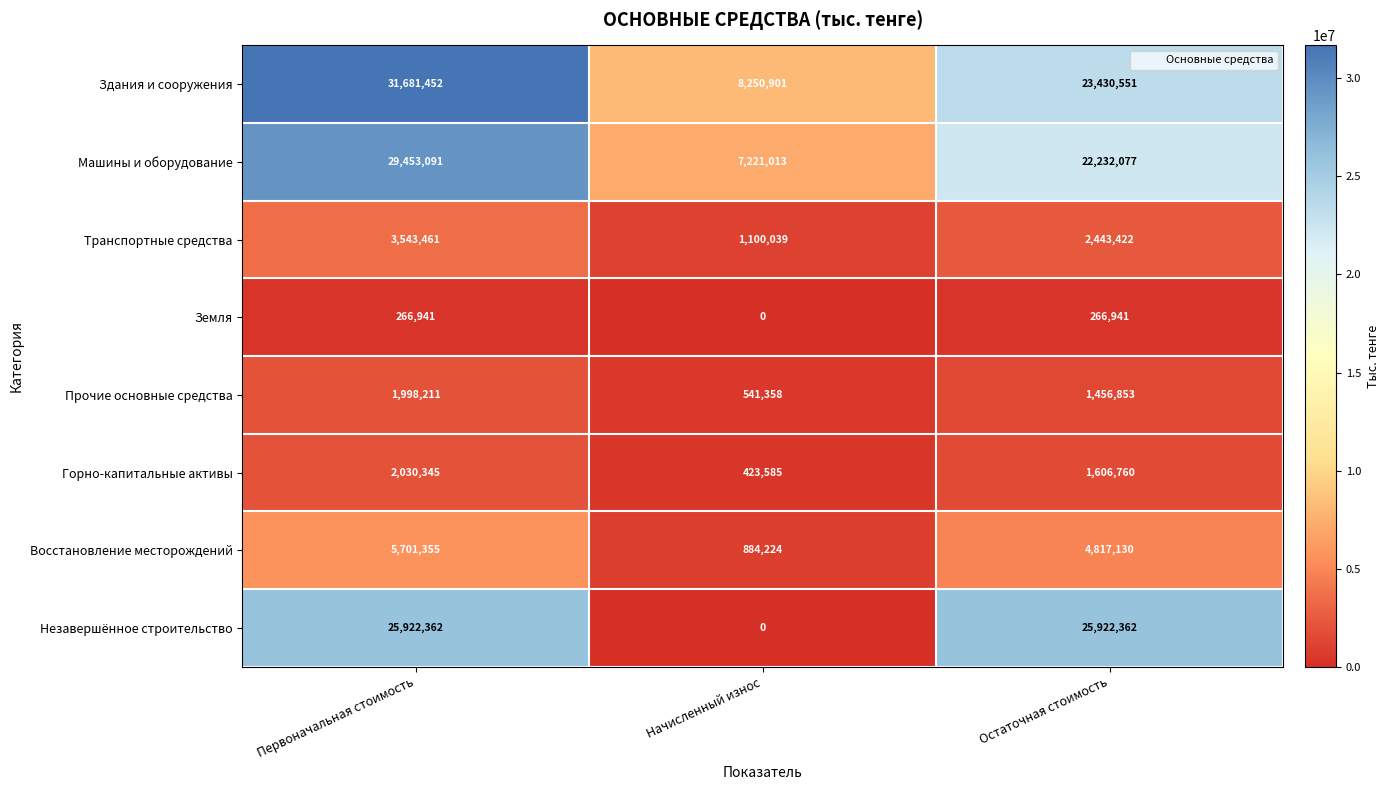

Which label corresponds to the largest value in the chart?

Первоначальная стоимость